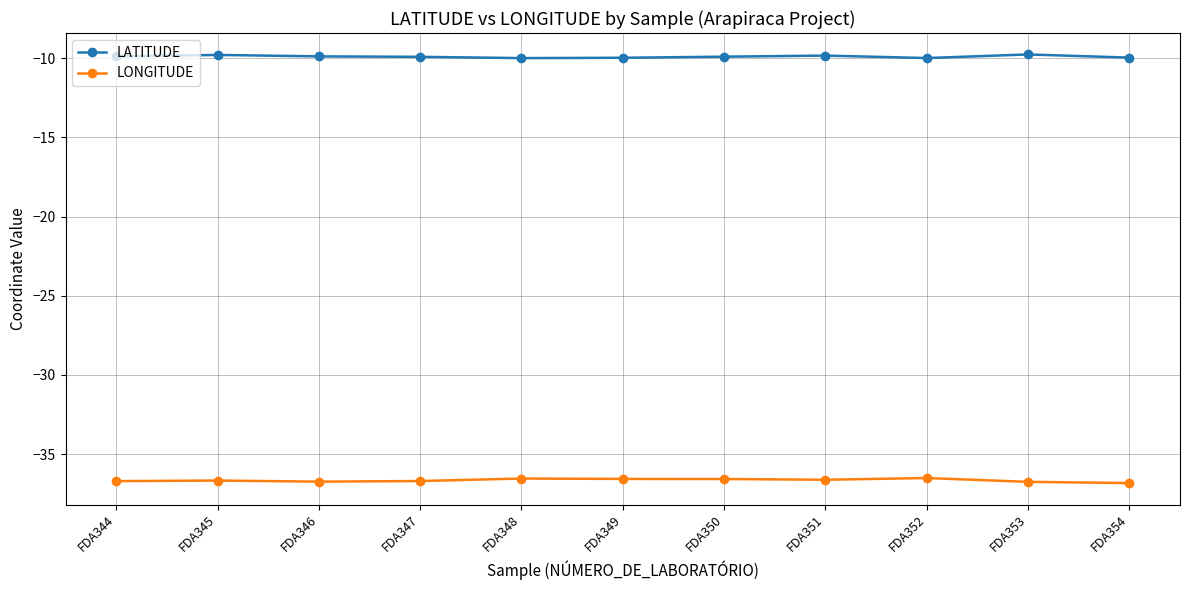

What is the maximum value shown in the chart?

-9.8